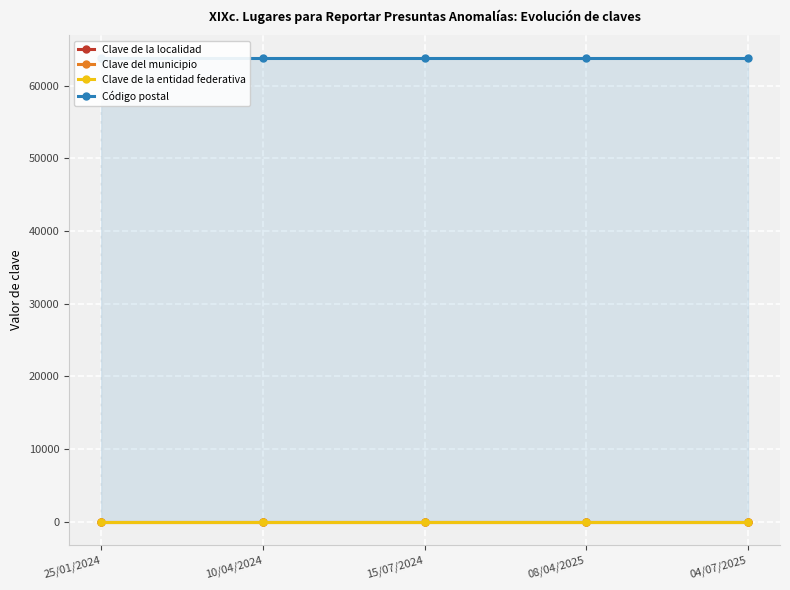

What is the value of the Clave de la entidad federativa point at the 2nd from the left?

18